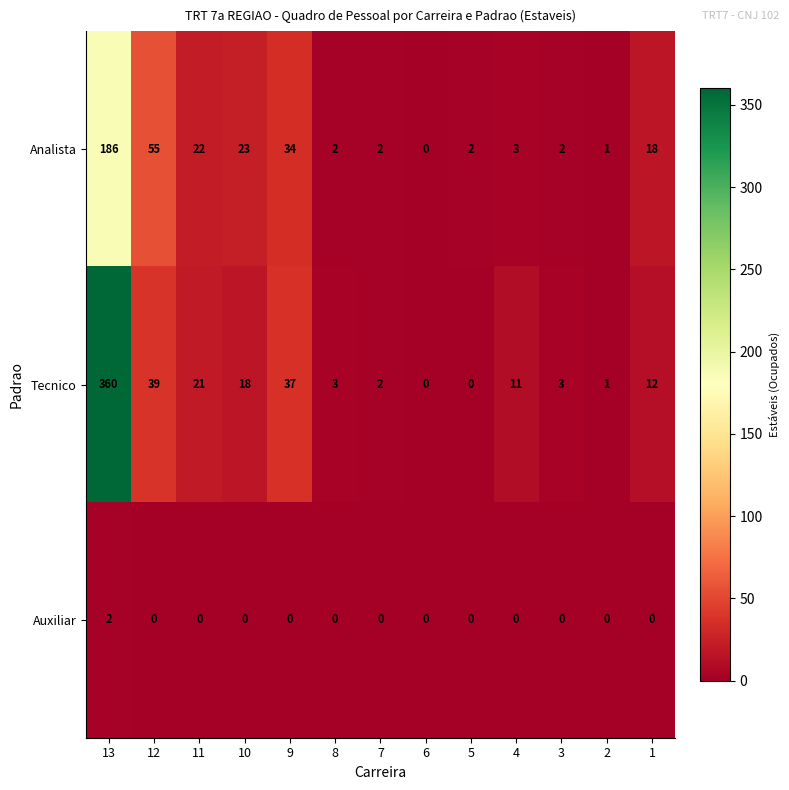

What is the spread (max minus min) of values at 7?

2